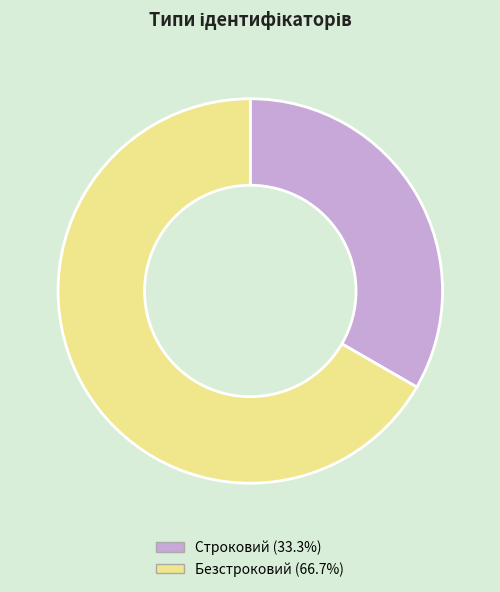

Is it true that Строковий is 23% of the pie?

False